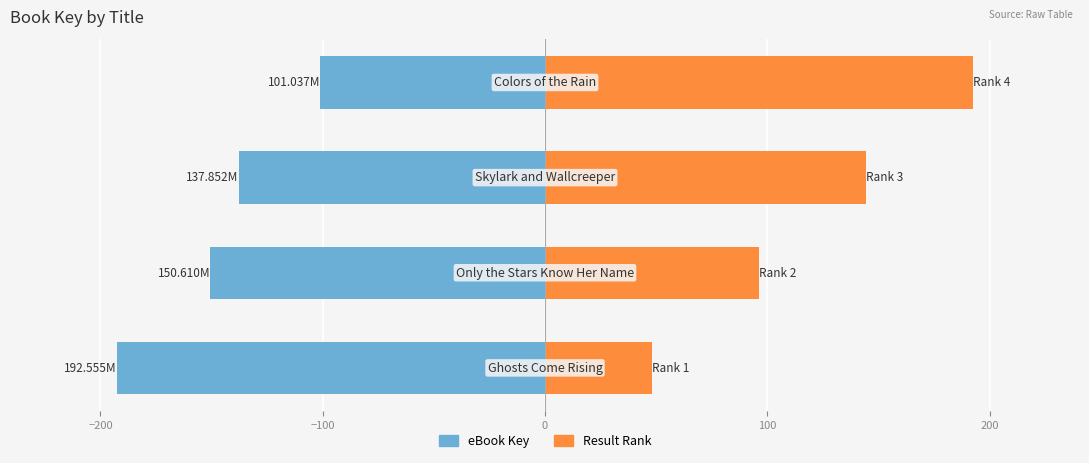

At how many categories does at least one series exceed 25?

4